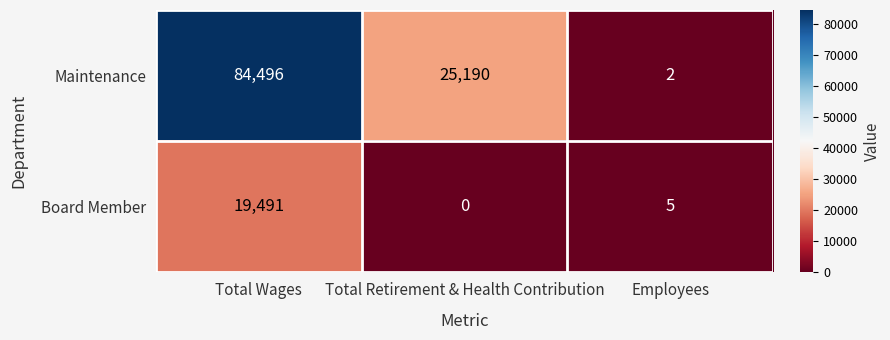

Which series has the widest spread of values?

Maintenance